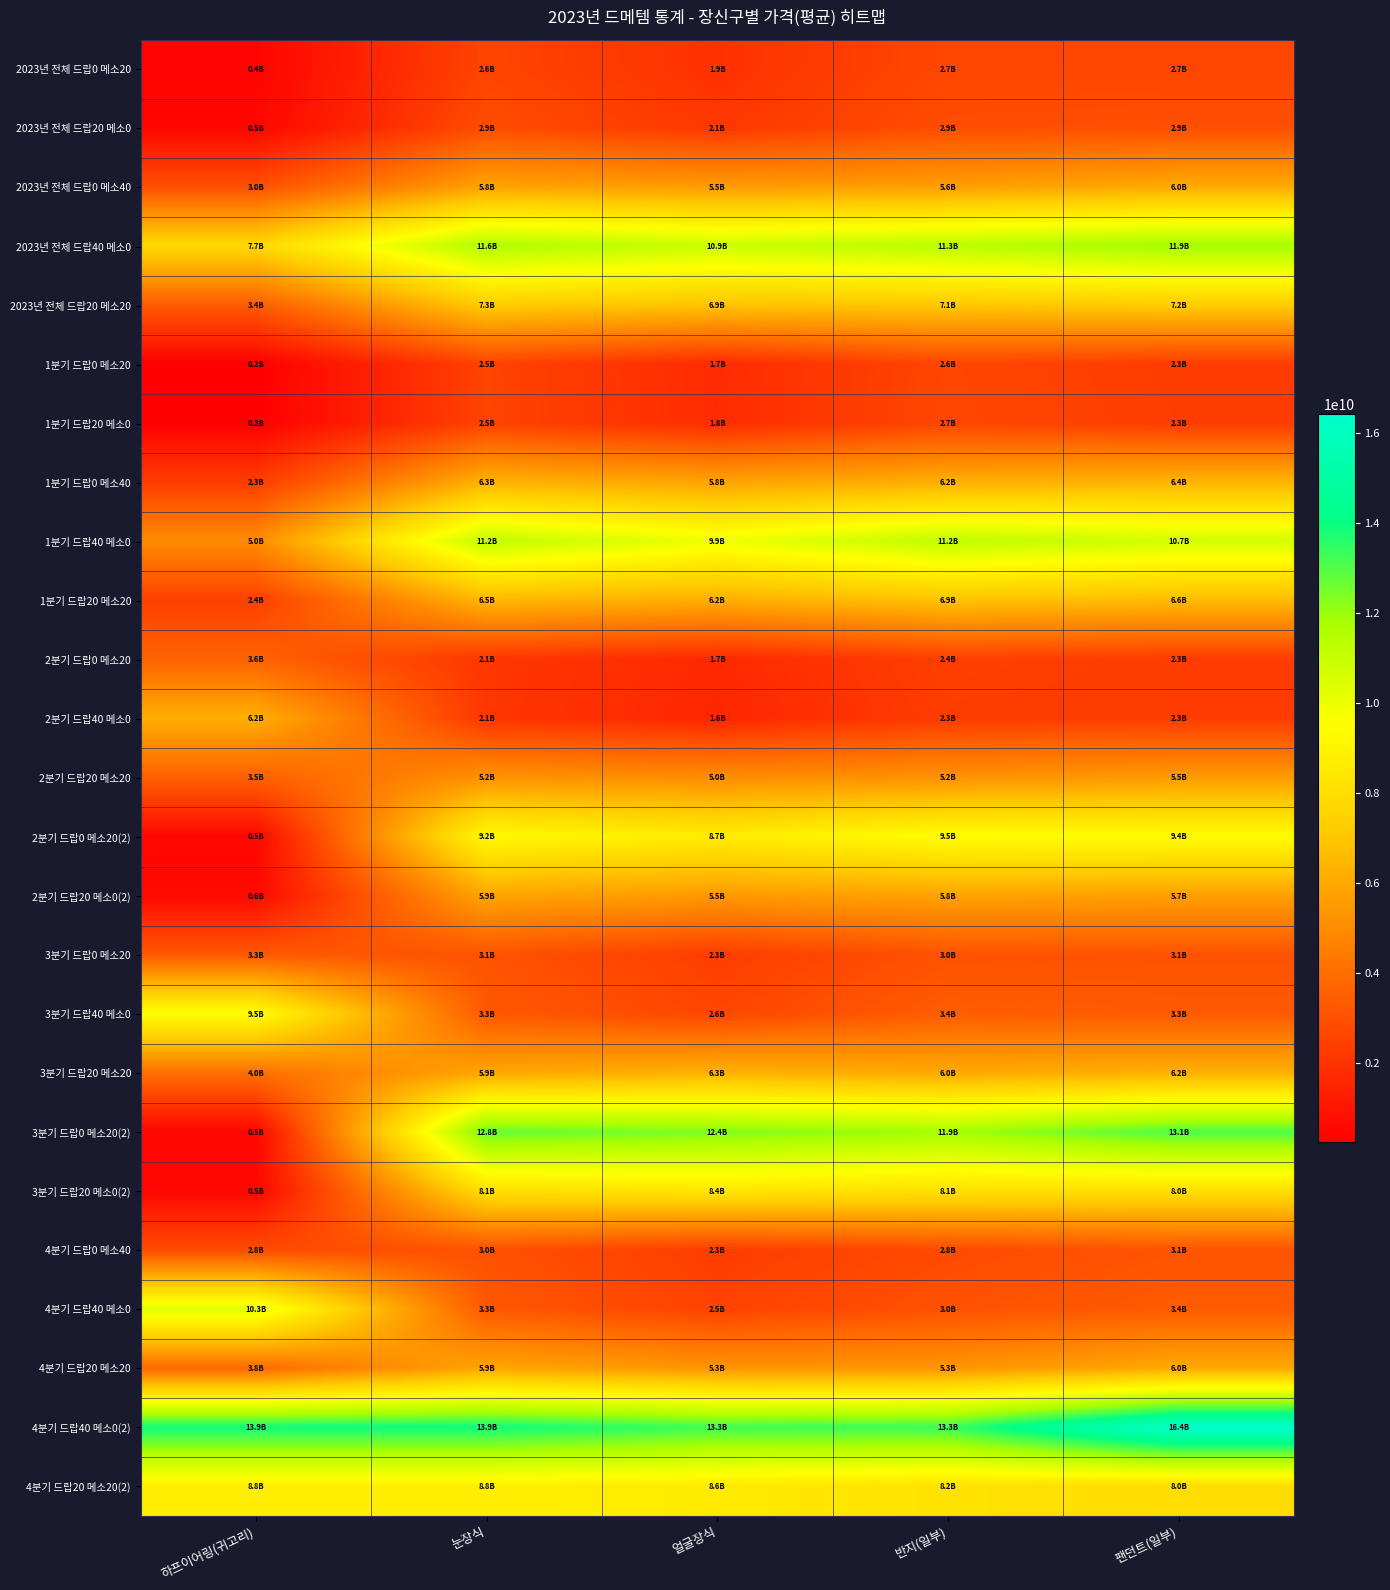

What is the total value across all series at 눈장식?

151625412453